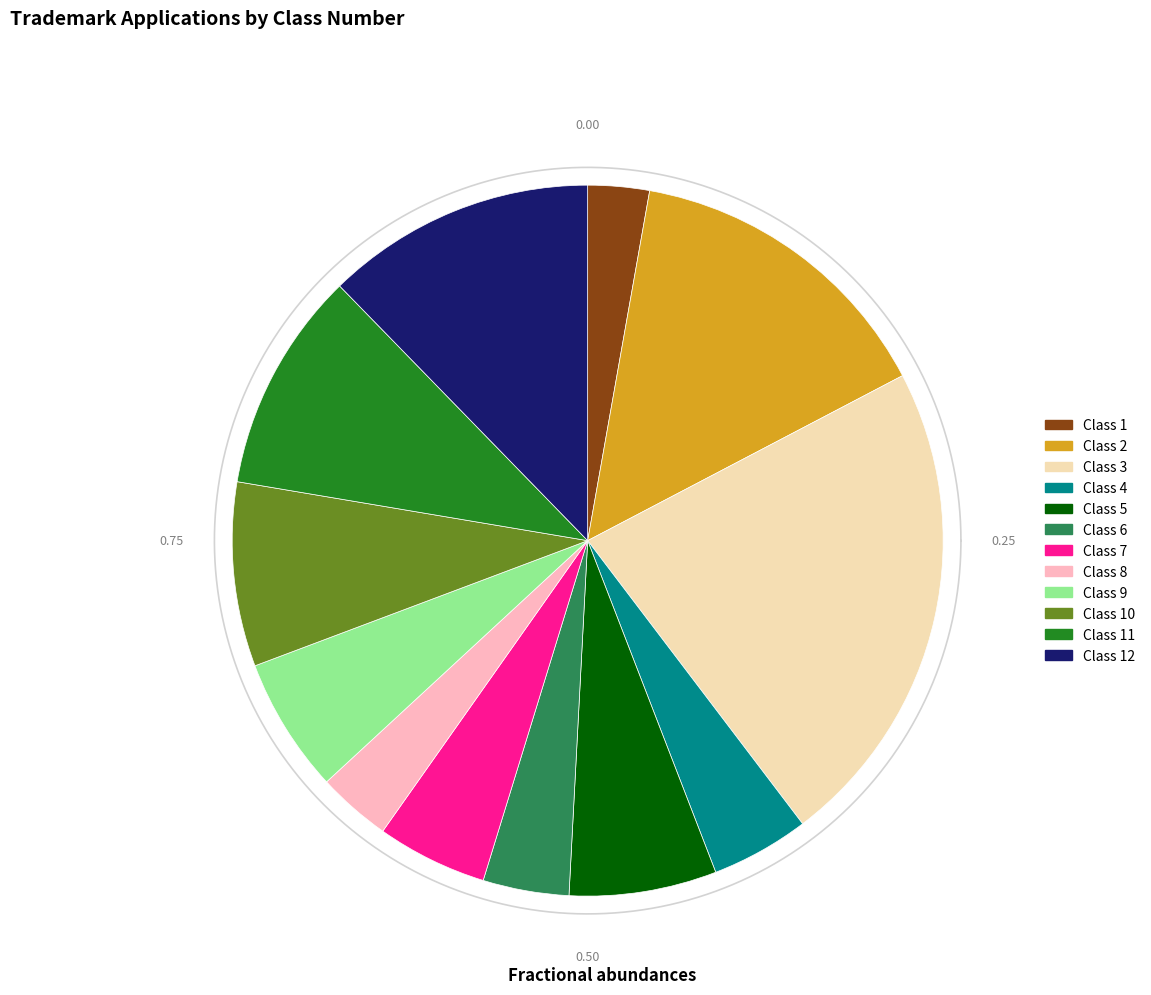

To the nearest percent, what is the difference between the 3 and 11 slice percentages?

12%